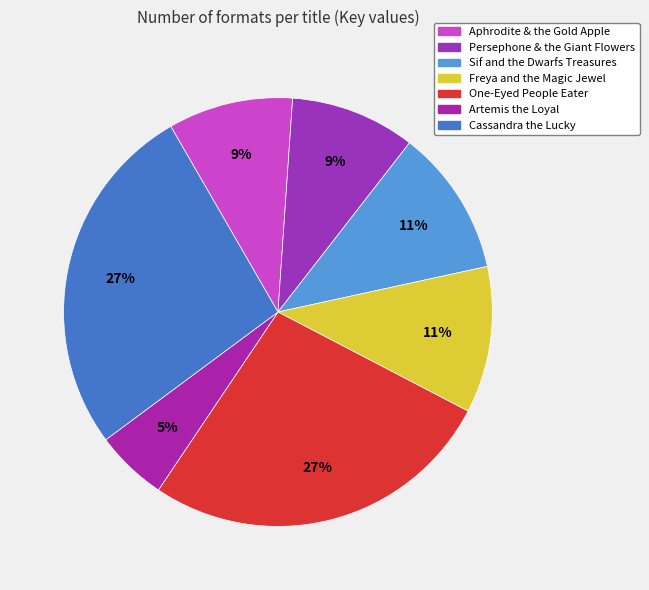

What percentage is the Freya and the Magic Jewel slice, to the nearest percent?

11%